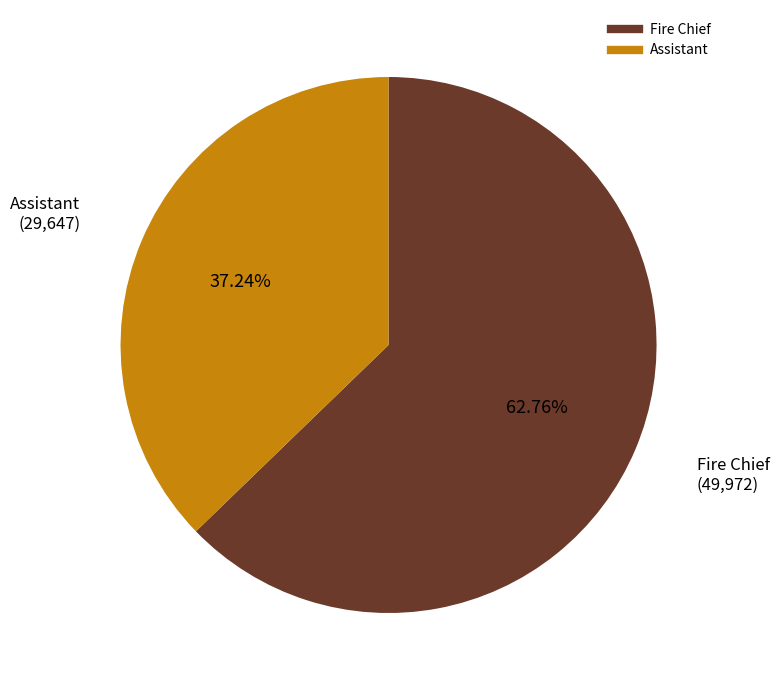

How many segments does this pie chart have?

2